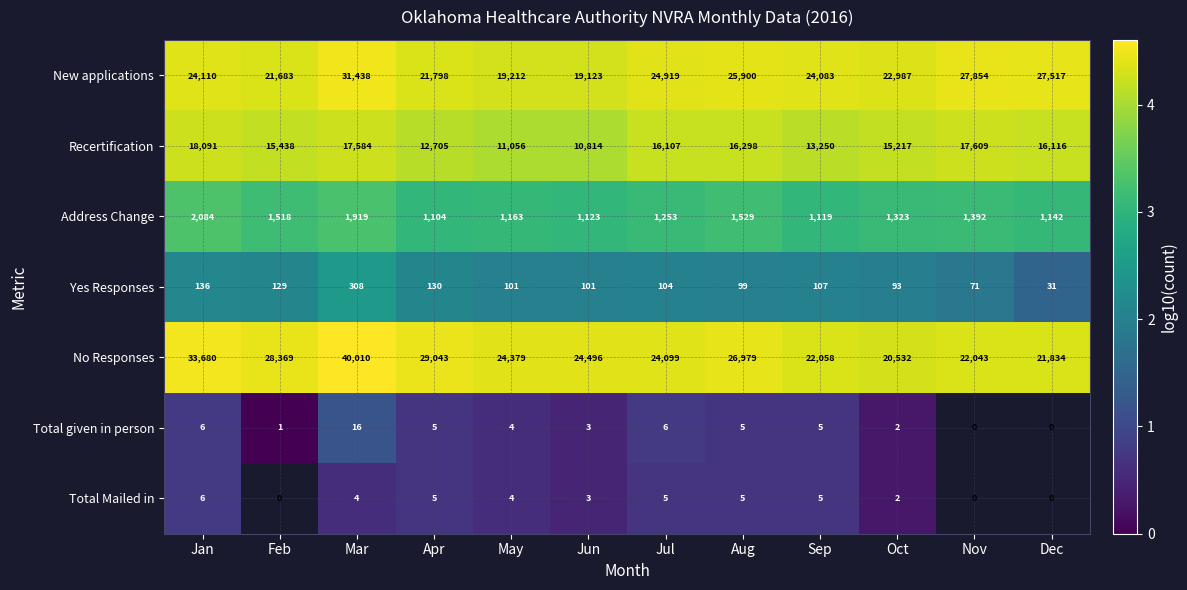

At which label does Yes Responses first exceed 104?

Jan